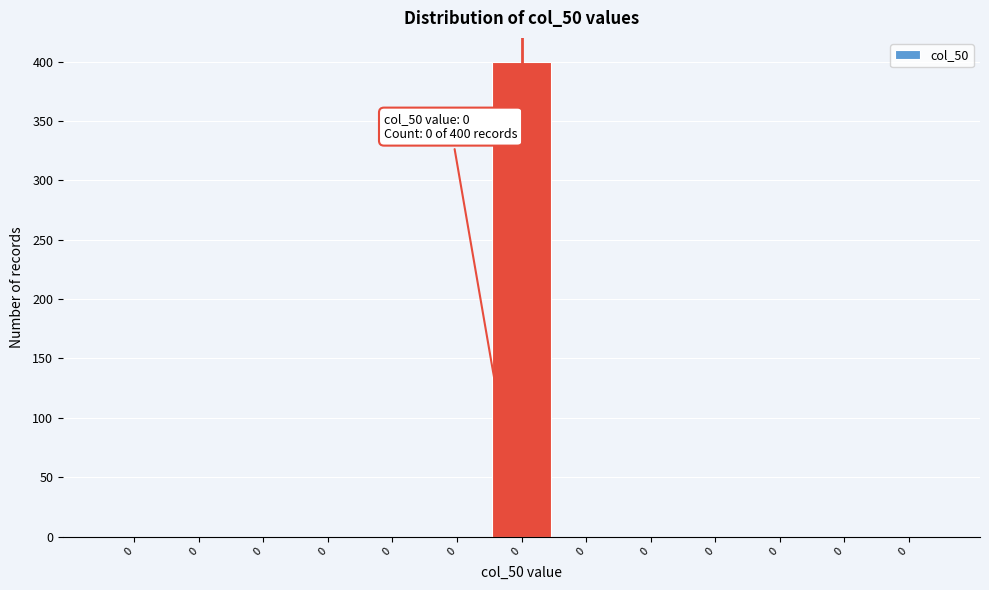

Are the bars horizontal?

No